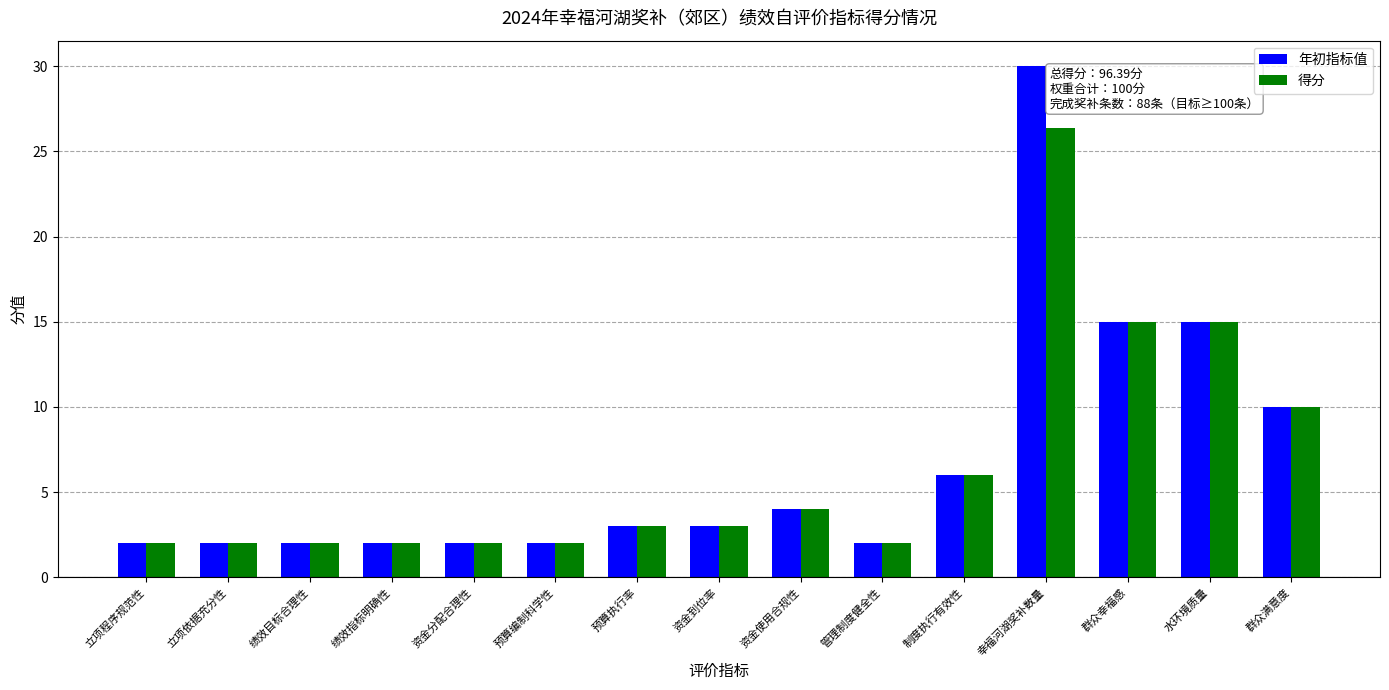

What is the maximum value shown in the chart?

30.0